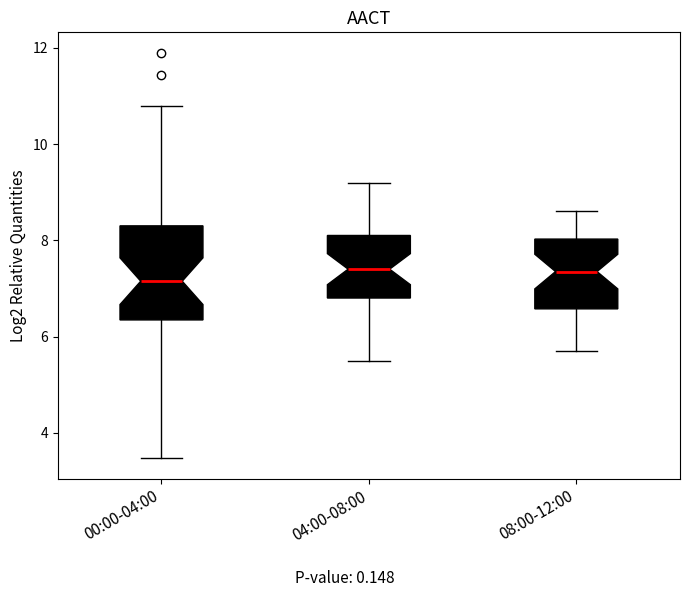

Reading left to right, read every box against the y-axis: the position of its median line, the range the box covers, and the ends of its whiskers. The values are not printed on the chart, so give them approximately, as read against the axis.

00:00-04:00: median 7.2, box 6.4 to 8.4, whiskers 3.4 to 10.8
04:00-08:00: median 7.4, box 6.8 to 8.2, whiskers 5.6 to 9.2
08:00-12:00: median 7.4, box 6.6 to 8.0, whiskers 5.8 to 8.6